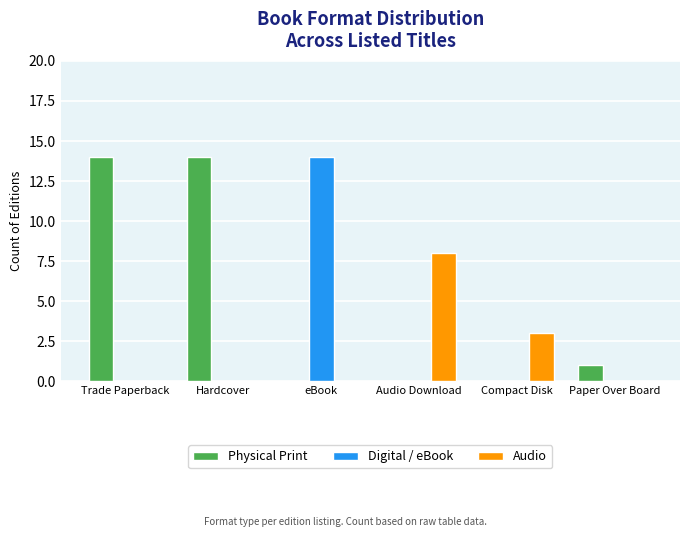

How many series are shown in this chart?

3